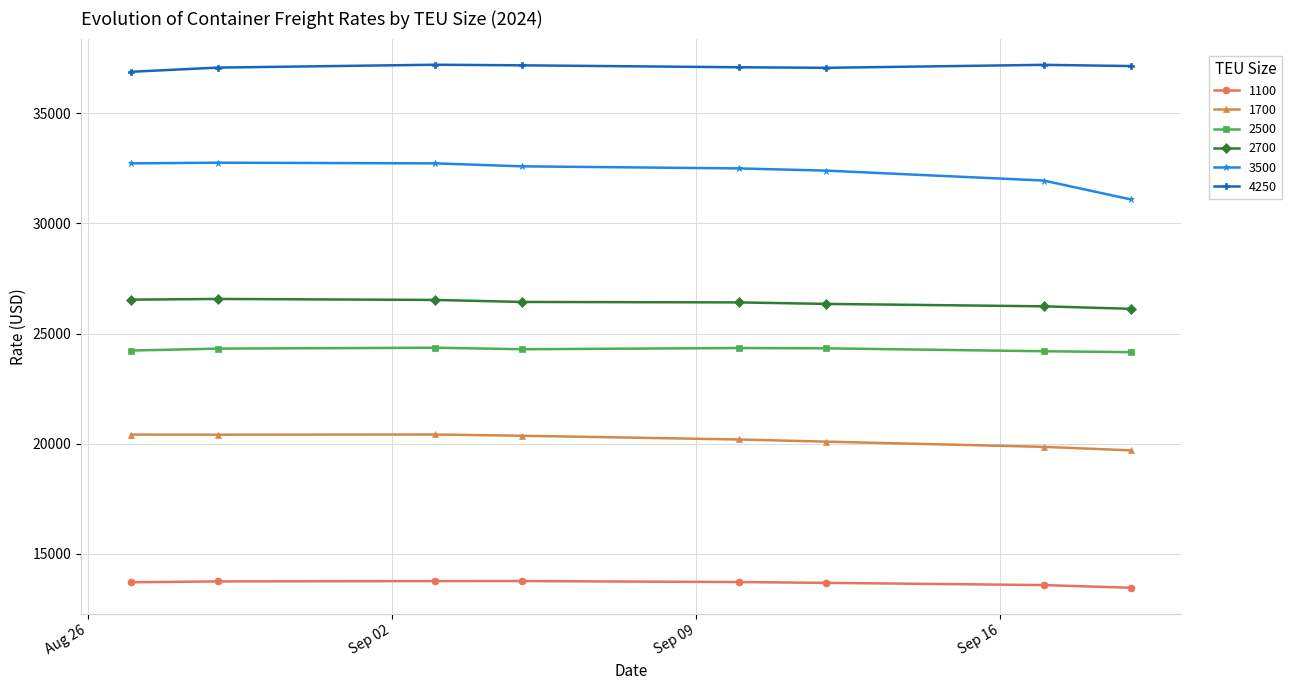

What is the value of the 4250 point at the 6th from the left?

37055